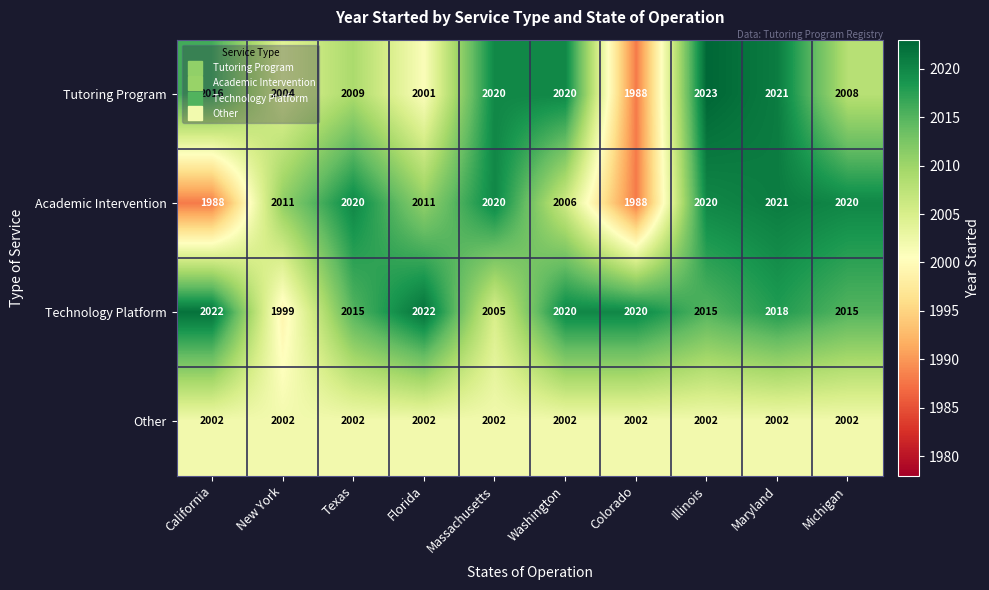

What value does the Academic Intervention series have at New York?

2011